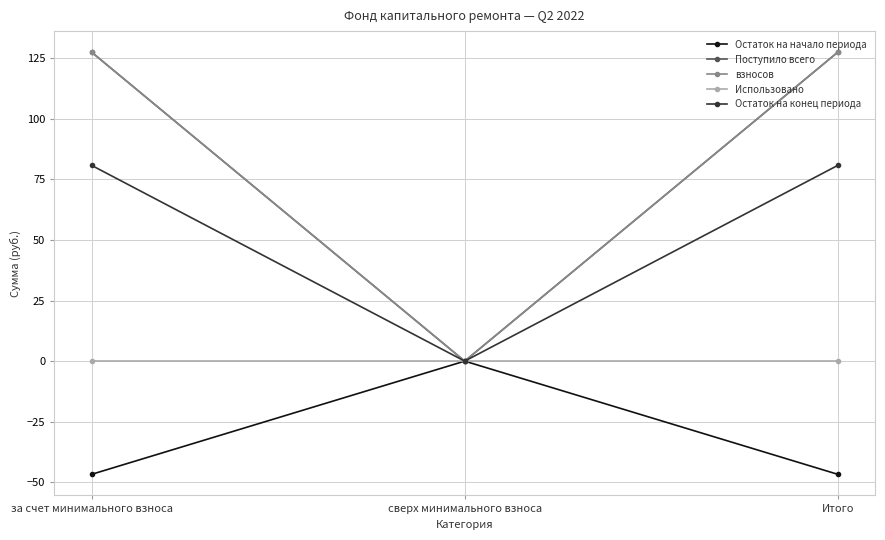

Does the chart have visible grid lines?

Yes